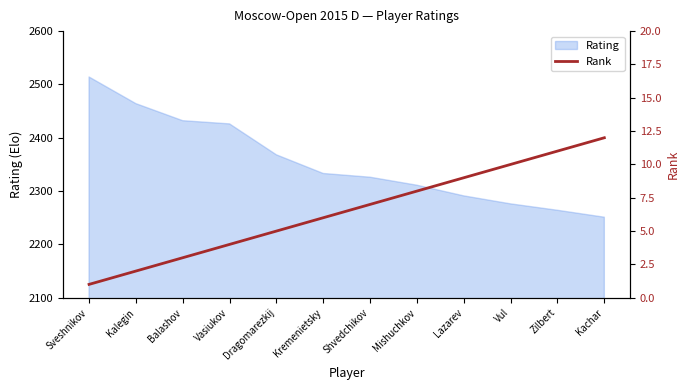

True or false: there are more than 2 points higher than both neighbors.

False